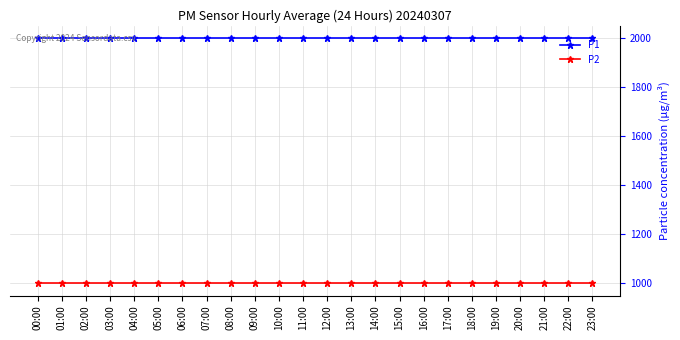

At 22:00, list the series in order from largest to smallest.

P1, P2